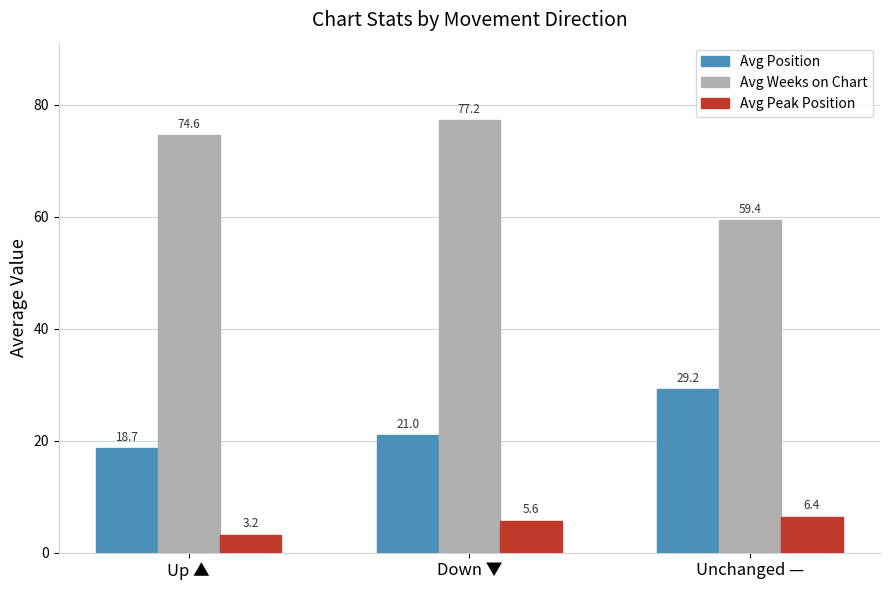

At which category does the chart reach its minimum across all series?

Up ▲